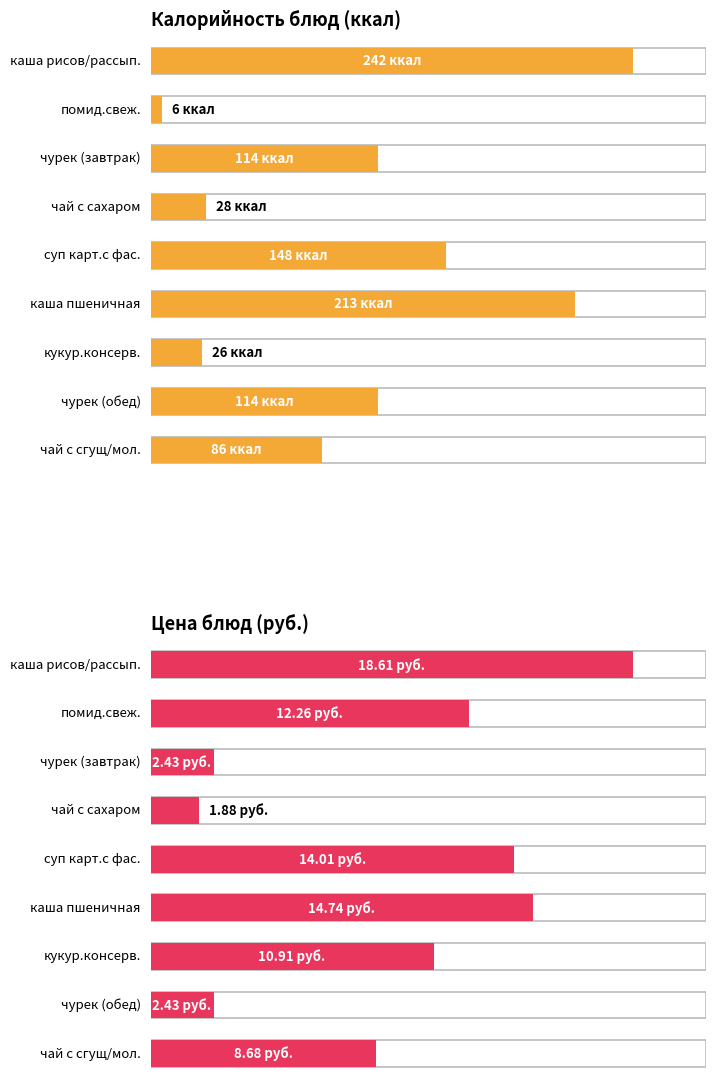

What is the difference between the second highest and second lowest values in the Калорийность series?

187.0